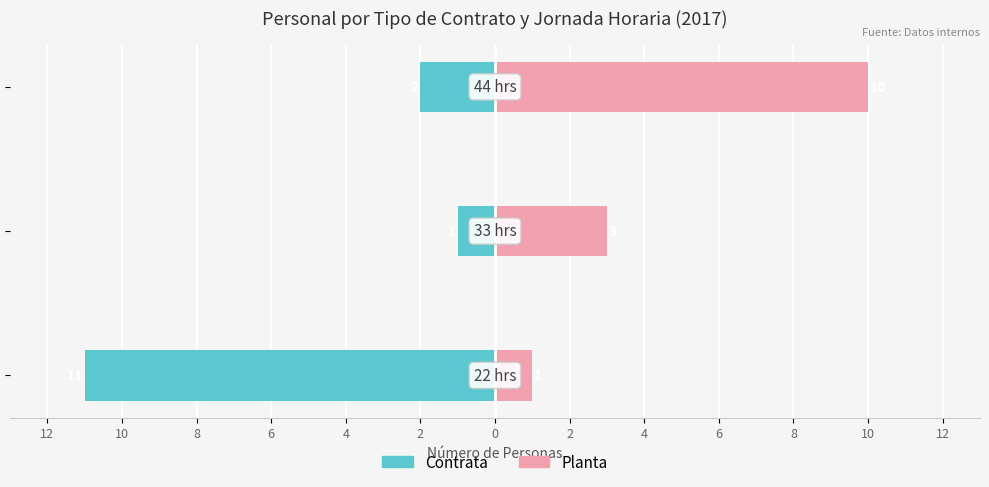

What is the difference between the maximum and minimum values in the Planta series?

9